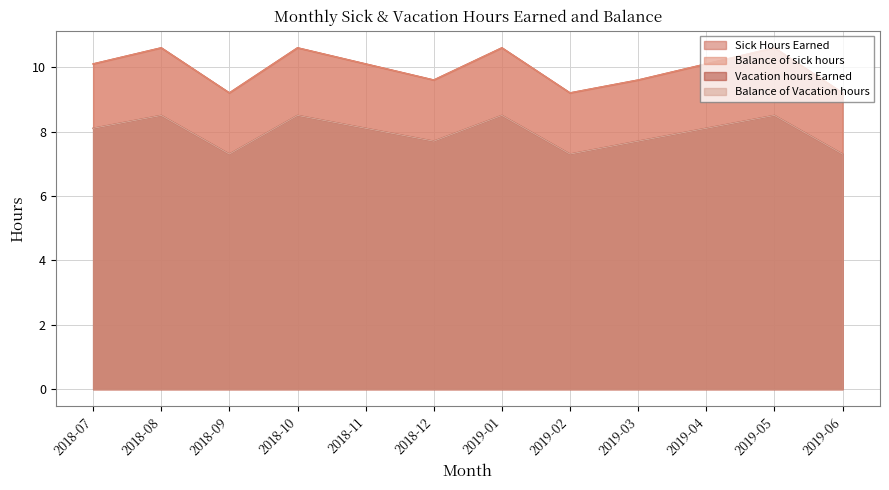

What is the label of the 3rd point from the right?

2019-04